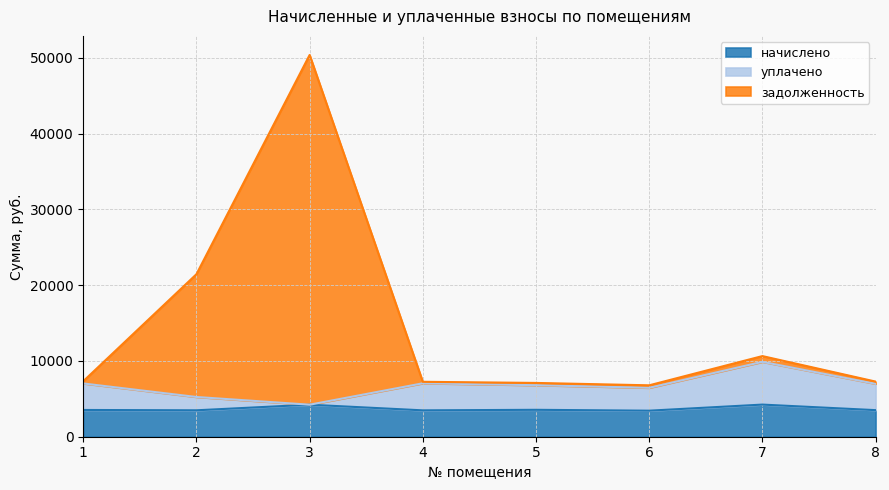

True or false: начислено and задолженность cross at least once.

False